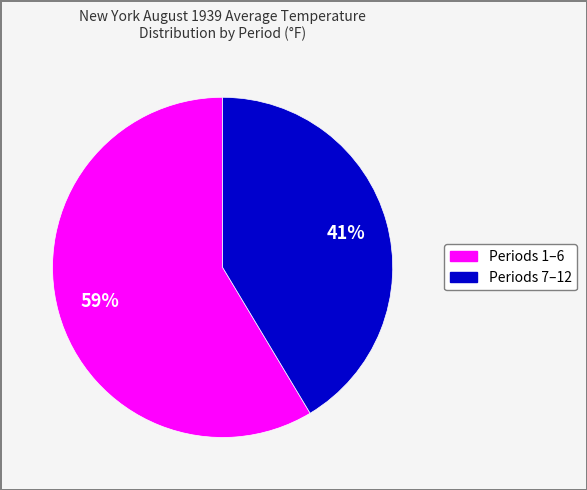

Does any single category account for the majority?

Yes